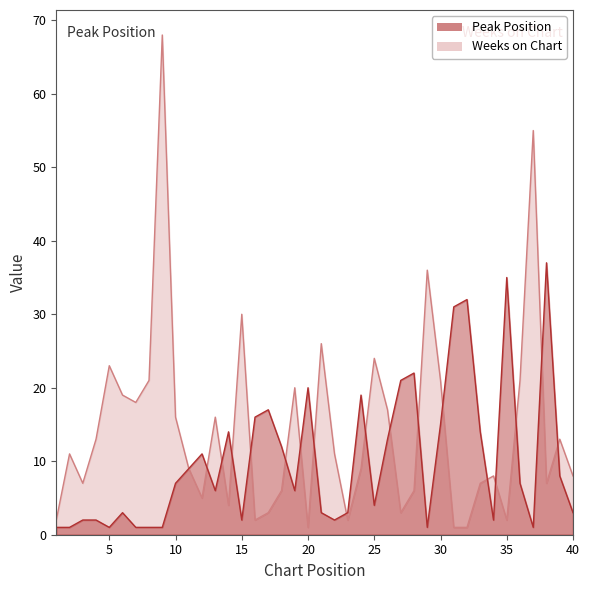

The value of Peak Position at 2 is 1. True or false?

True